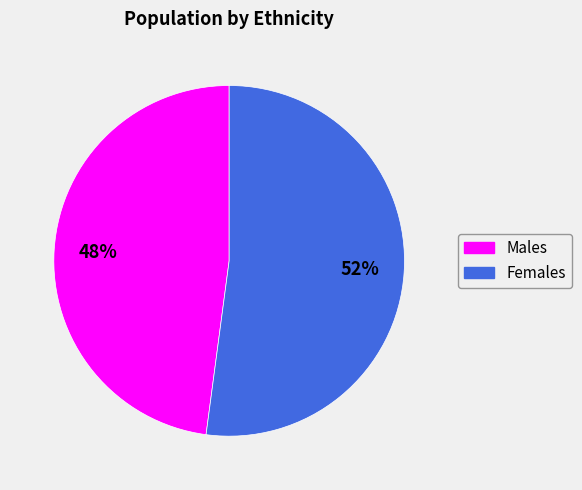

Is there any slice that represents more than half of the pie?

Yes